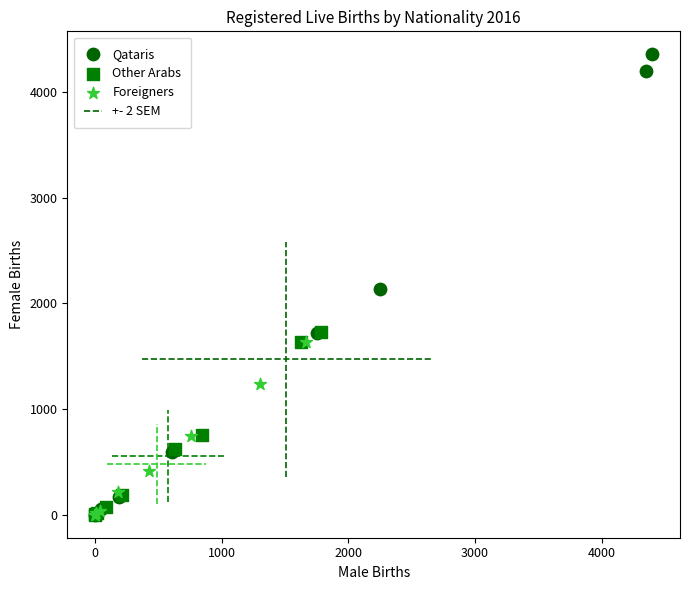

Which series has the largest Y range (max minus min)?

Qataris